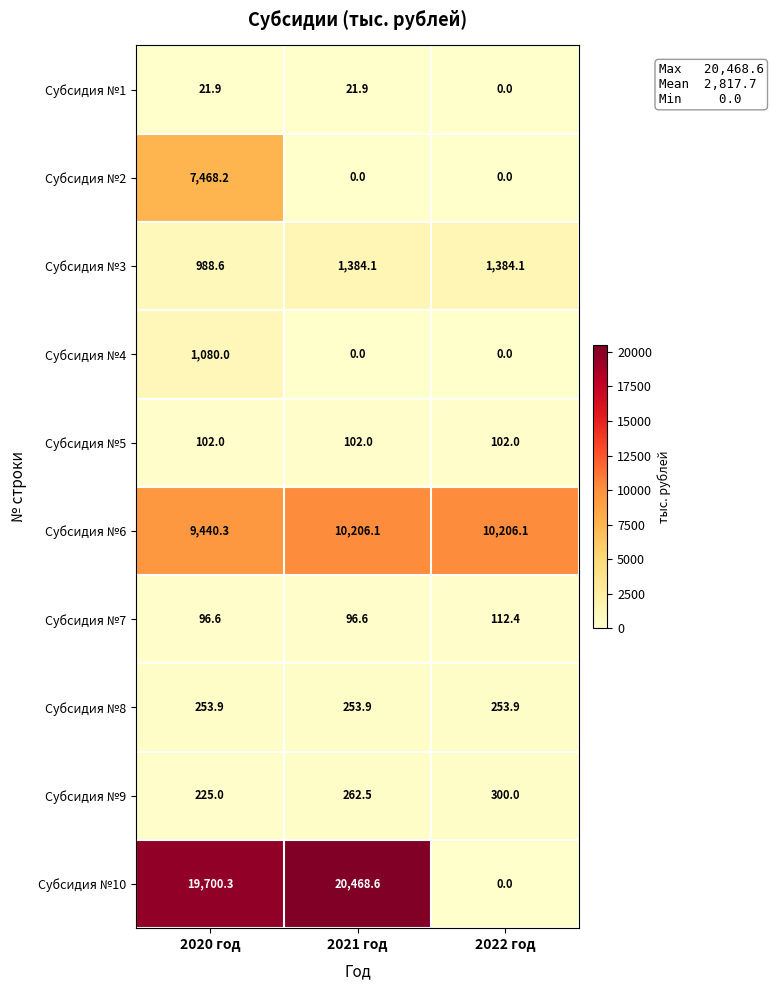

Is it true that Субсидия №4 equals 1080.0 at 2020 год?

True